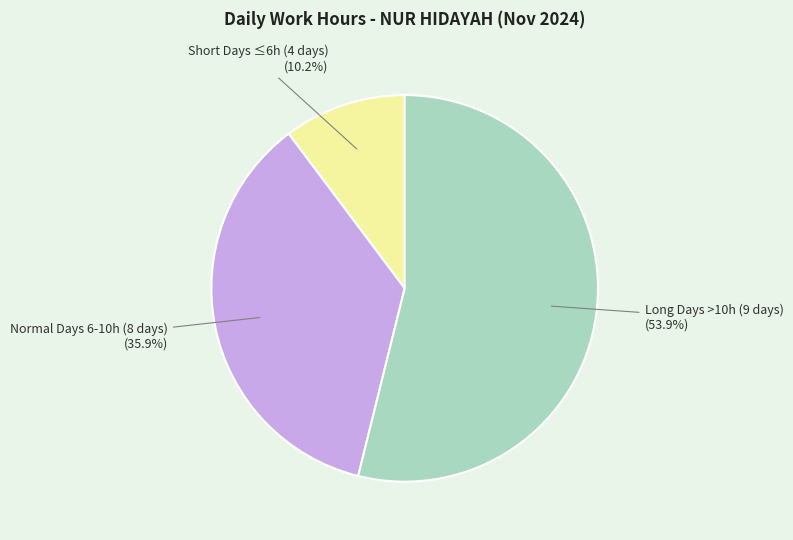

Is there any slice that represents more than half of the pie?

Yes